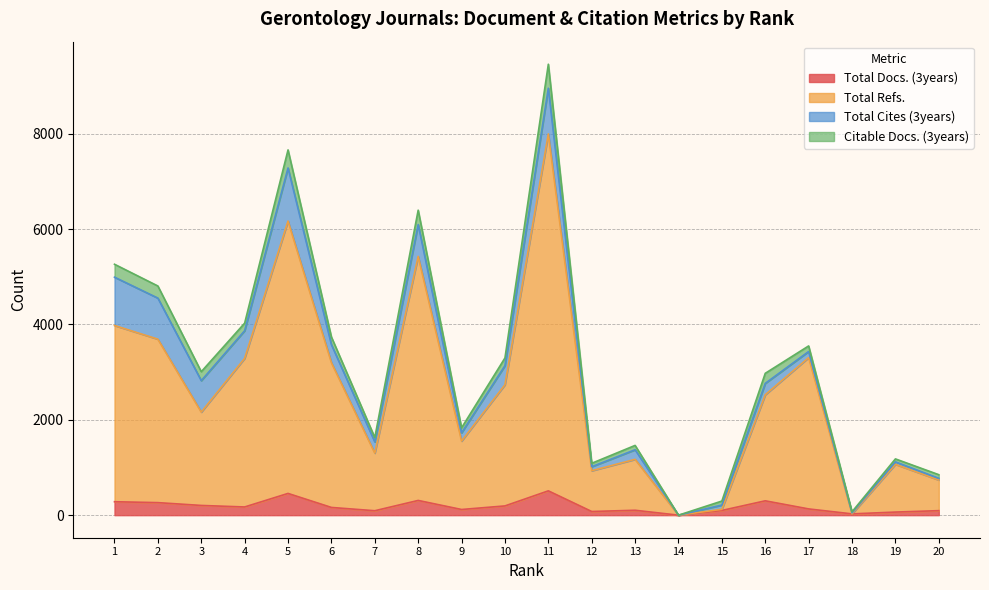

What is the sum of all Total Docs. (3years) values?

3662